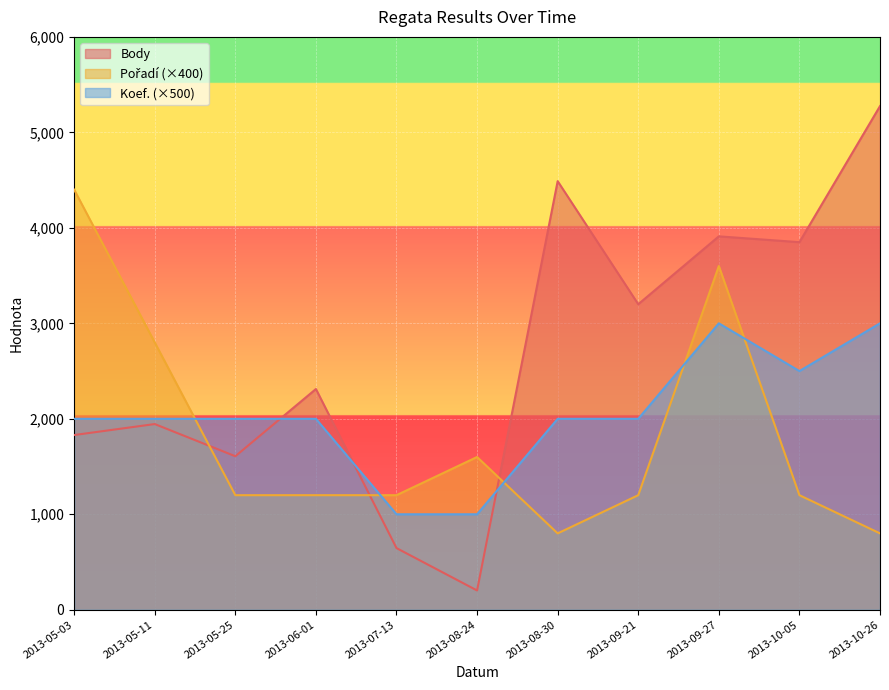

True or false: Body has more than 1 points higher than both neighbors.

True